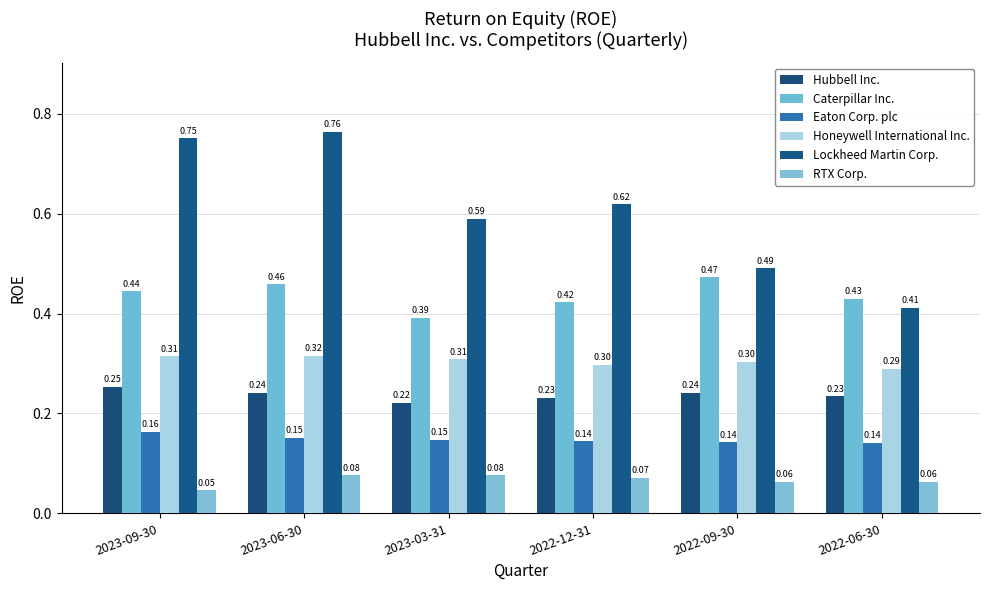

Does the chart contain any negative values?

No